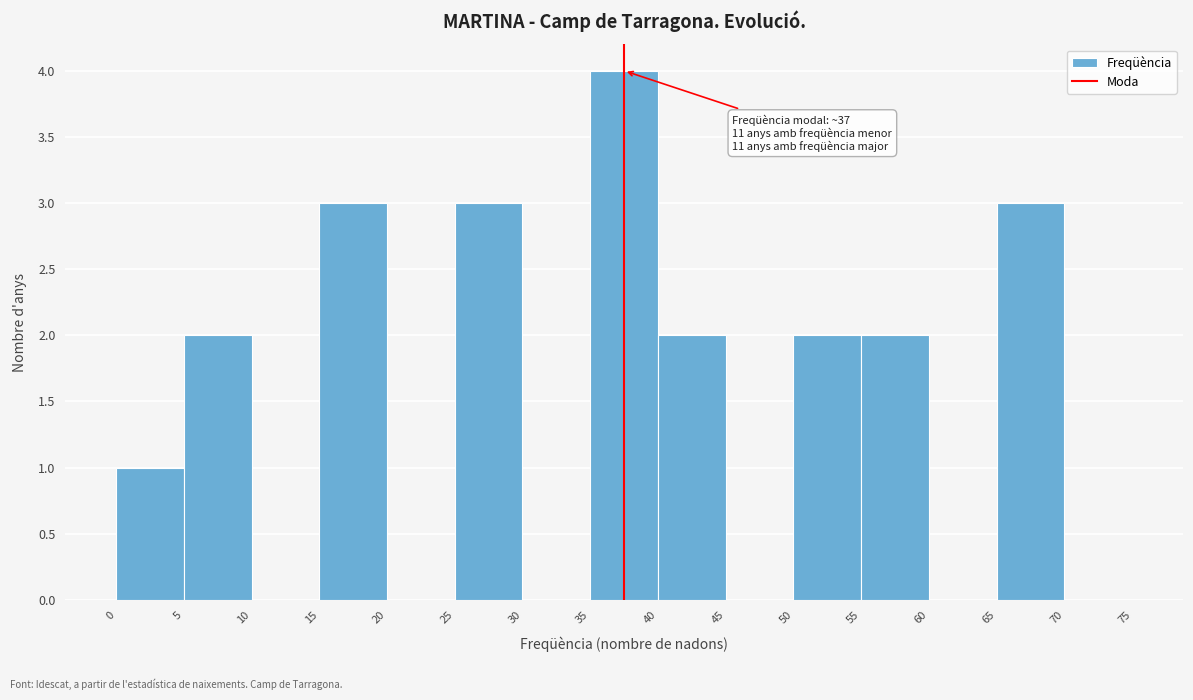

Over which range of the x-axis is the bar tallest?

35 to 40